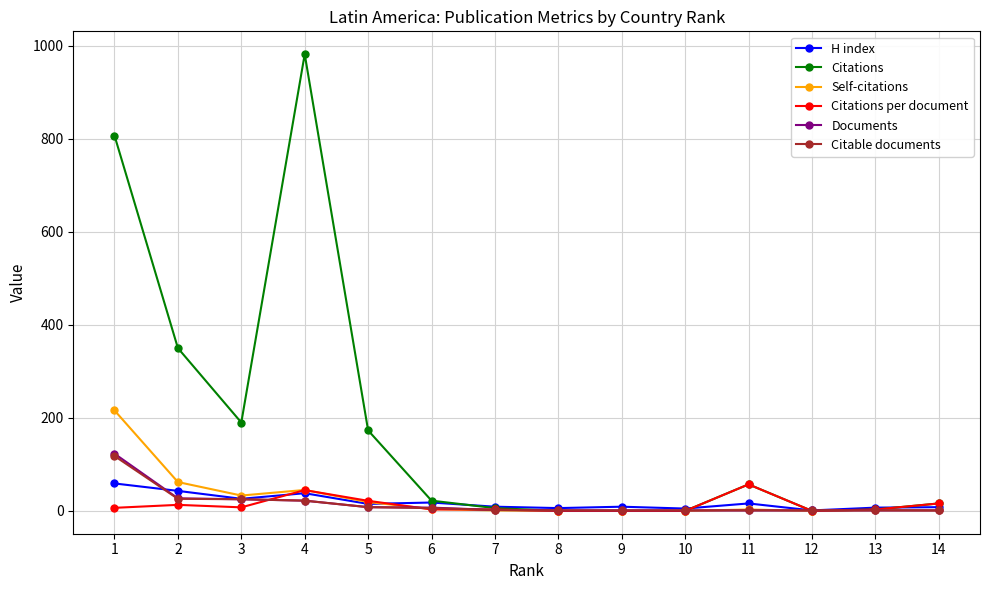

What is the maximum value for Documents?

123.0